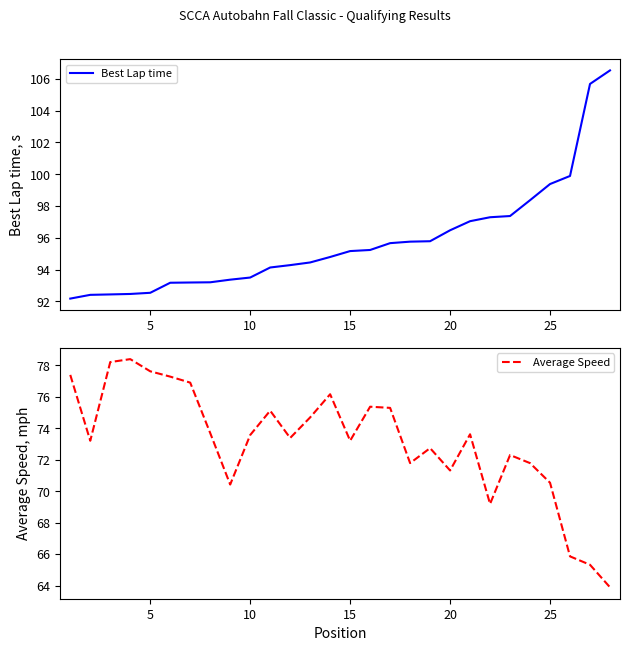

What is the lowest value of the Best Lap time series?

92.2